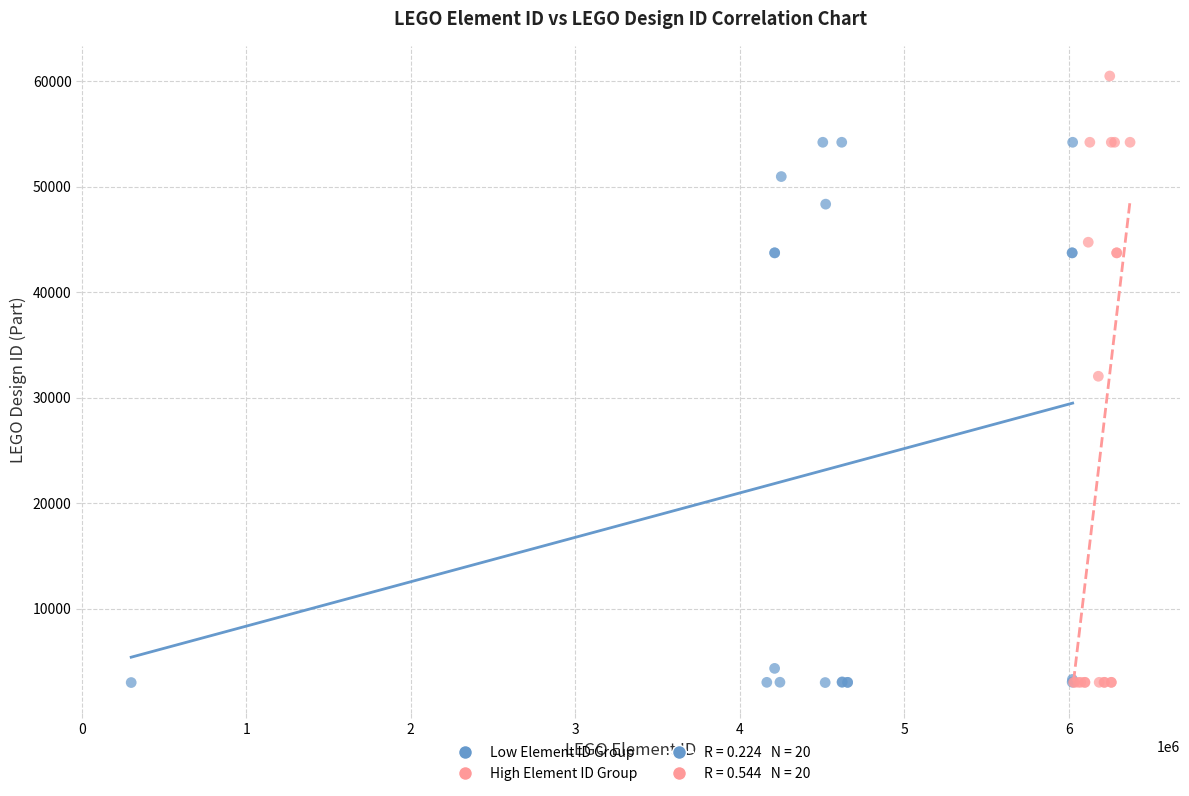

Which series has the widest spread of Y values?

High Element ID Group